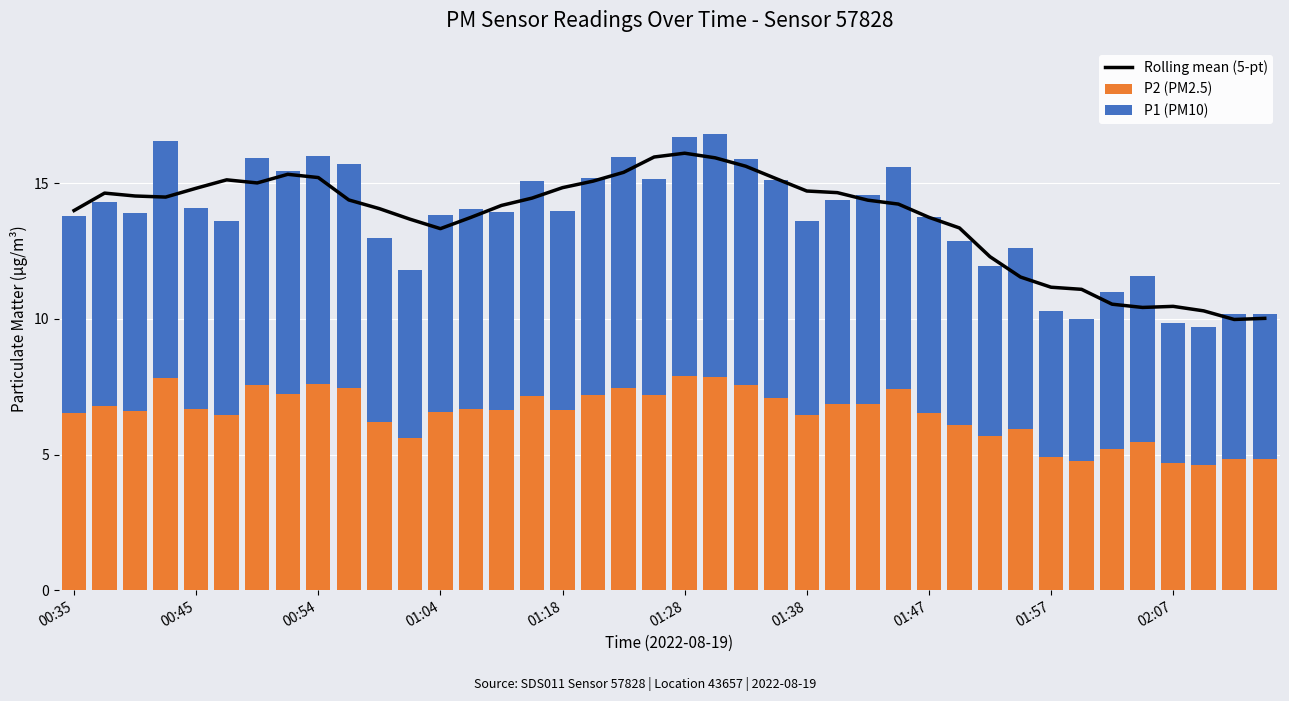

What is the sum of all P2 (PM2.5) values?

259.5